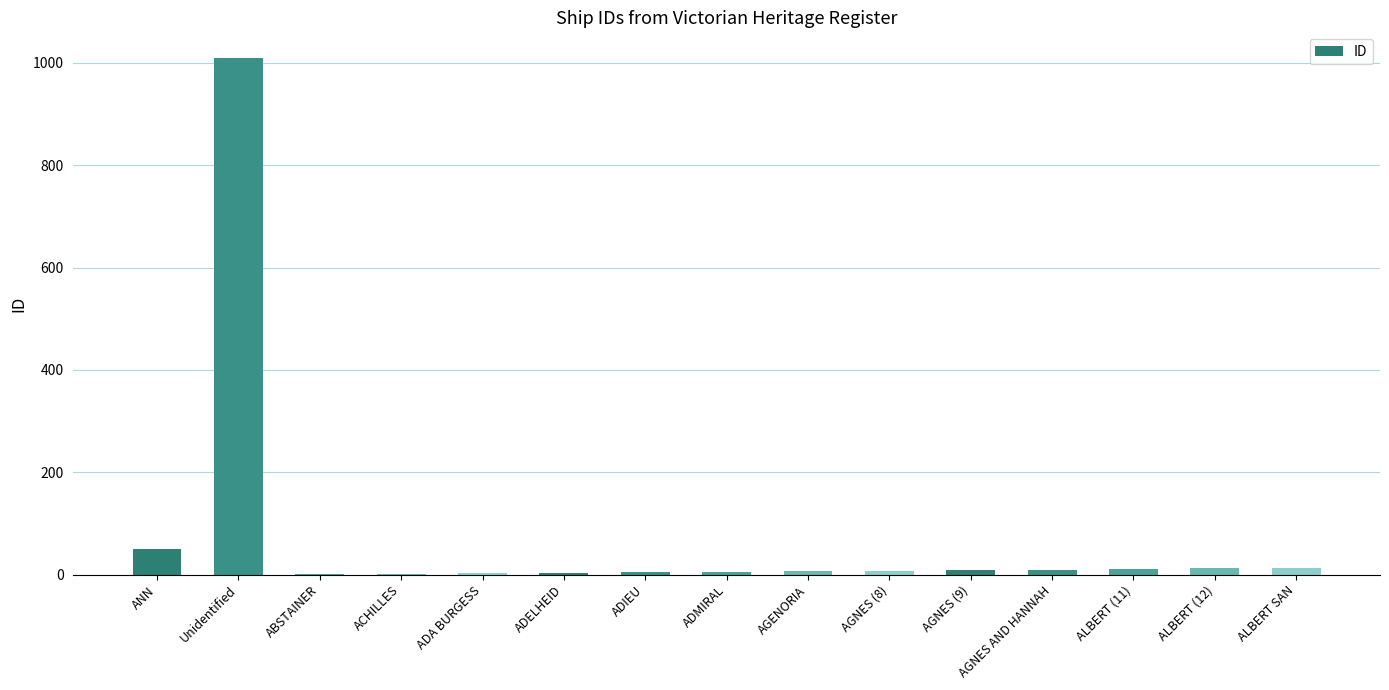

Where is the data nearest to the value 505?

ANN